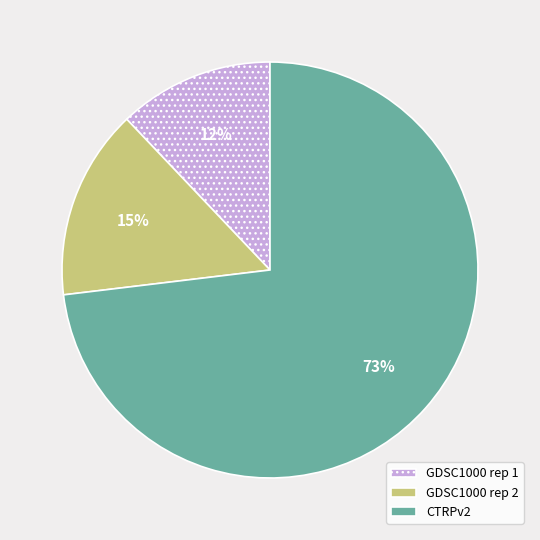

To the nearest percent, what is the difference between the largest and smallest slice percentages?

61%